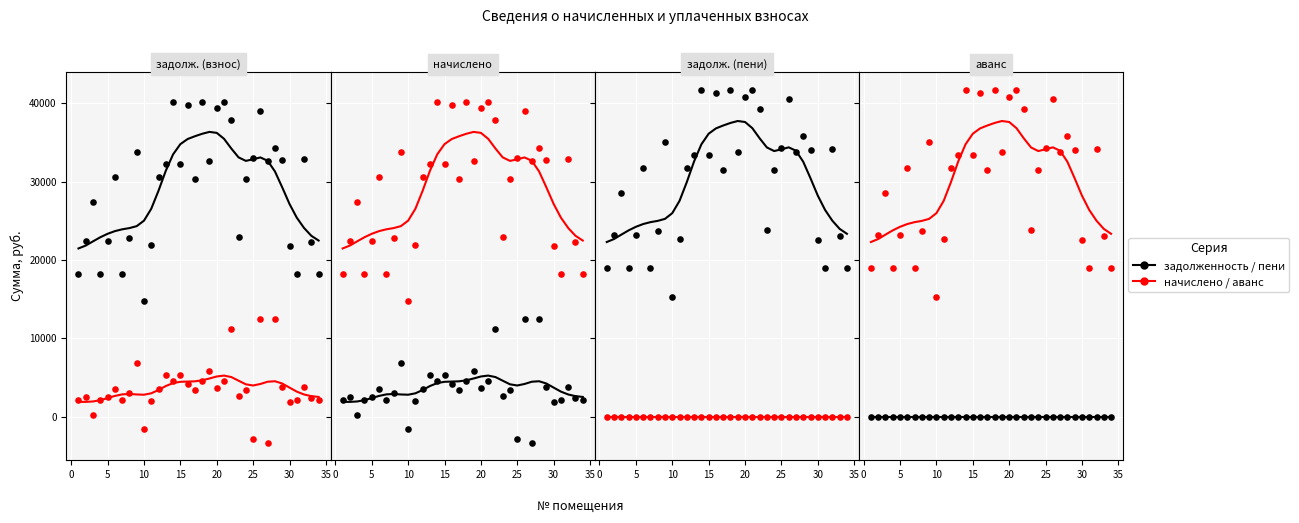

Is the value of задолженность (взнос) at 14 greater than the value of задолженность (пени) at 17?

Yes